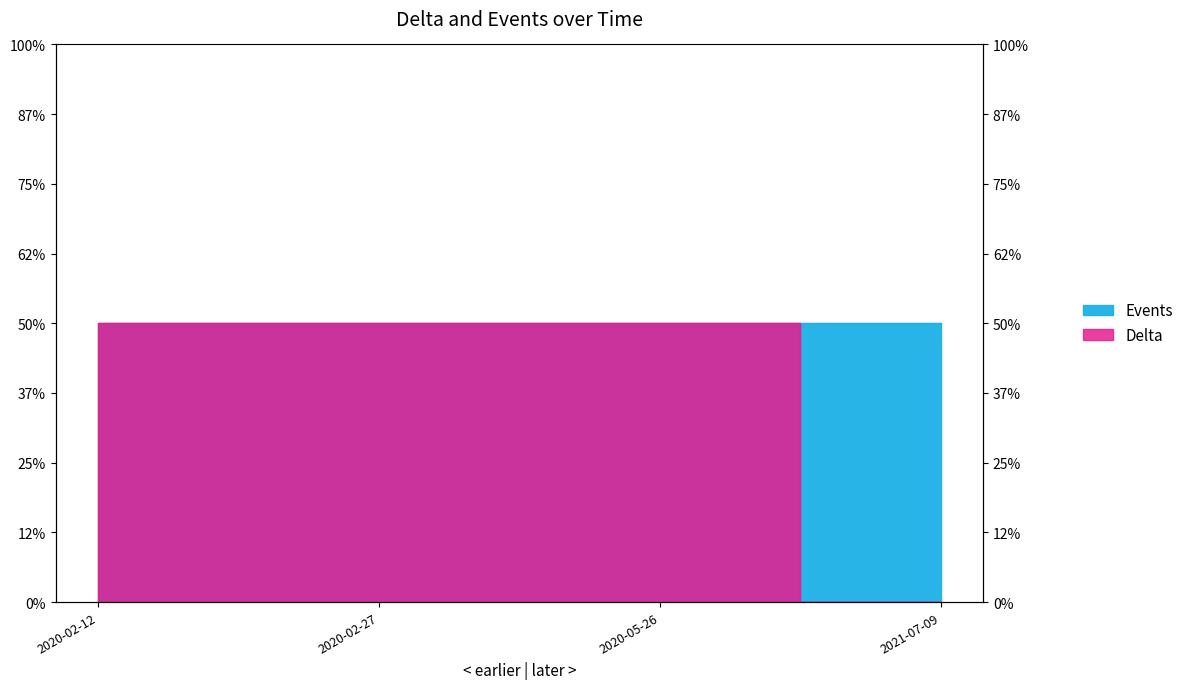

True or false: there are more than 2 points higher than both neighbors.

False